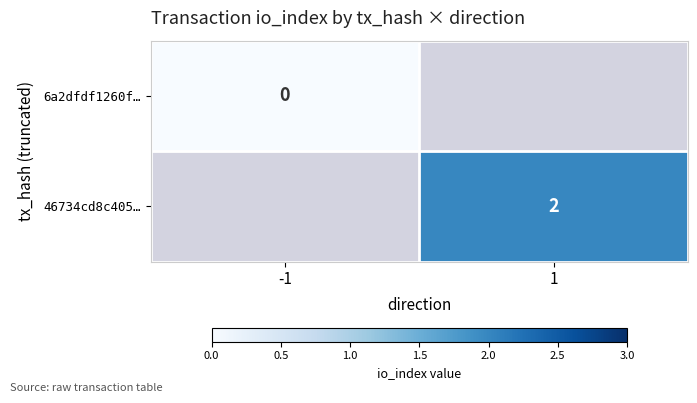

True or false: 46734cd8c405… has a value of 1 at 1.

False